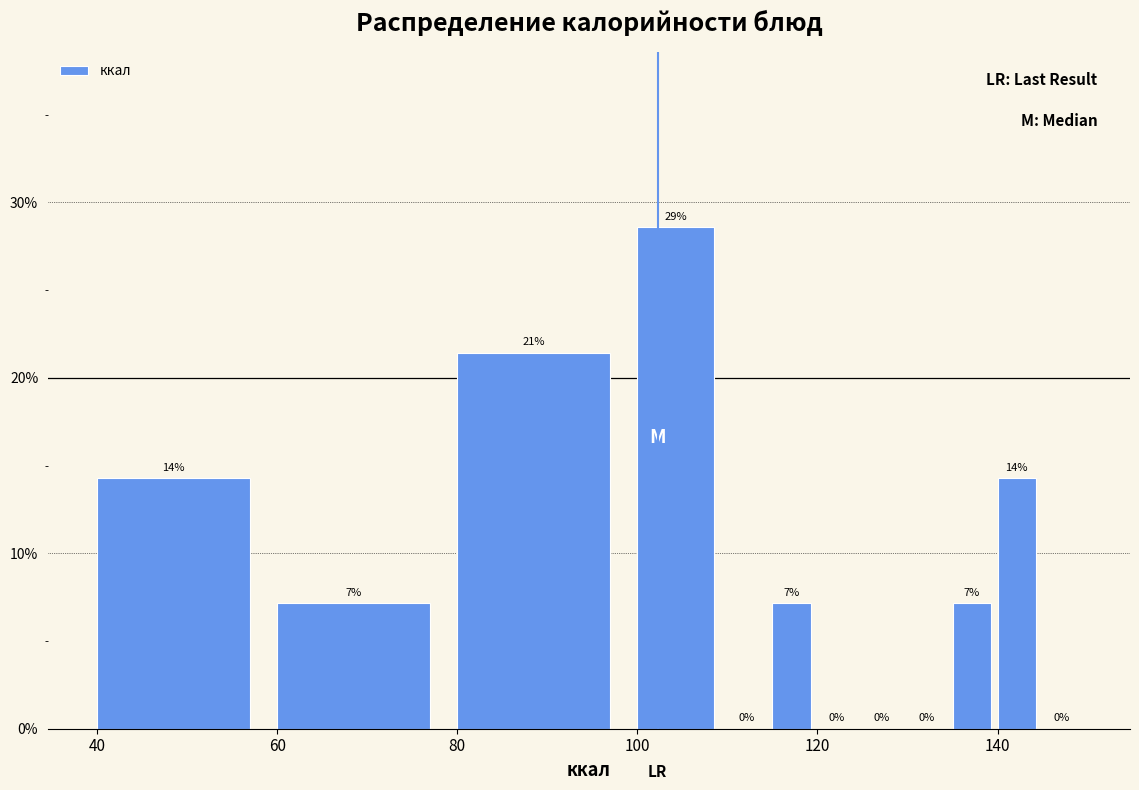

Around what value on the x-axis is the tallest bar? Give the approximate position of its centre, as read against the axis.

104